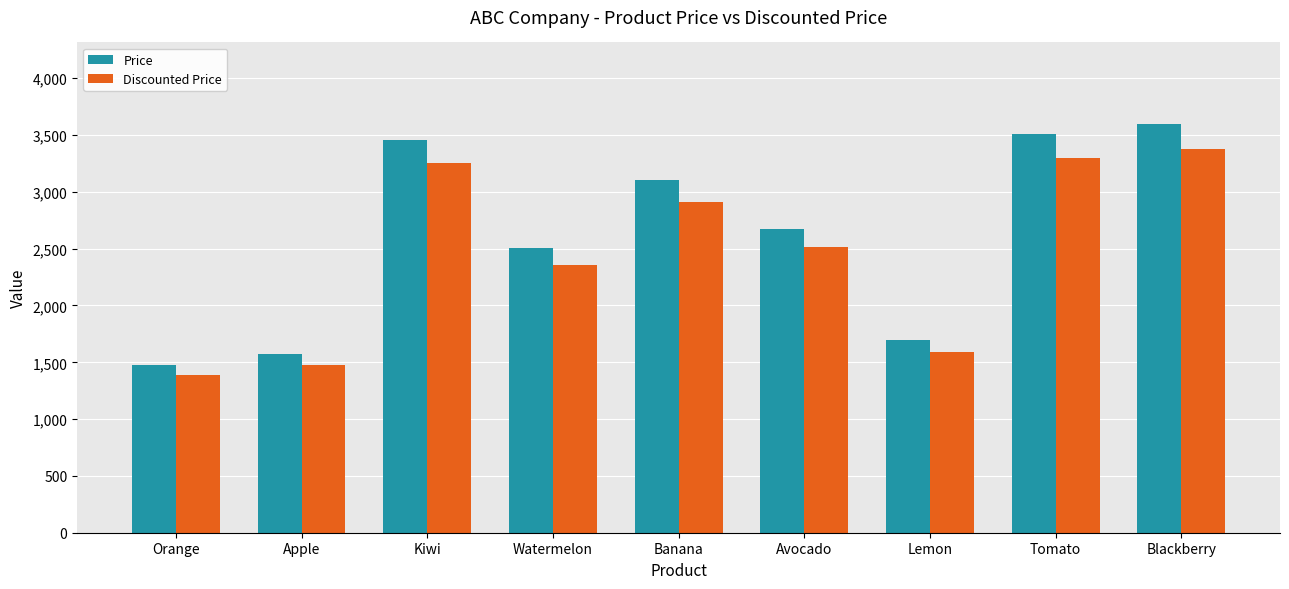

What position from the right is Lemon?

3